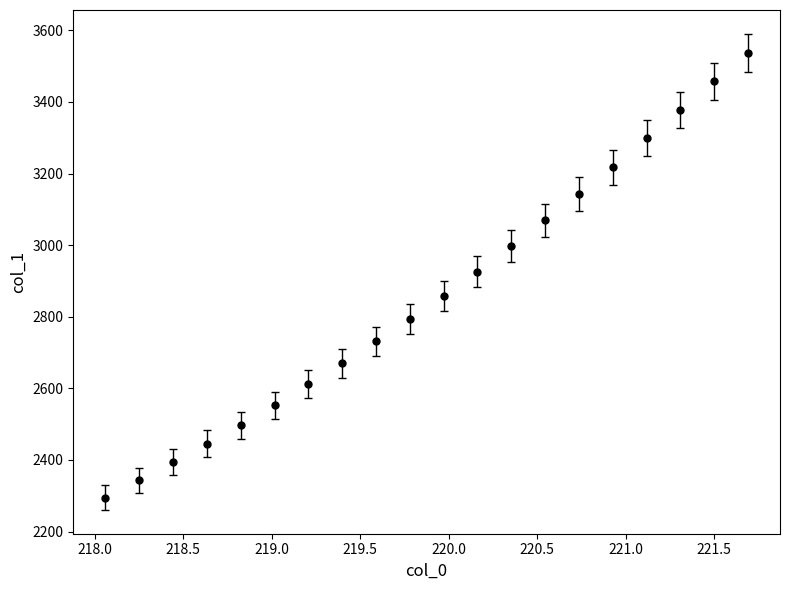

True or false: the data has more than 2 interior local peaks.

False